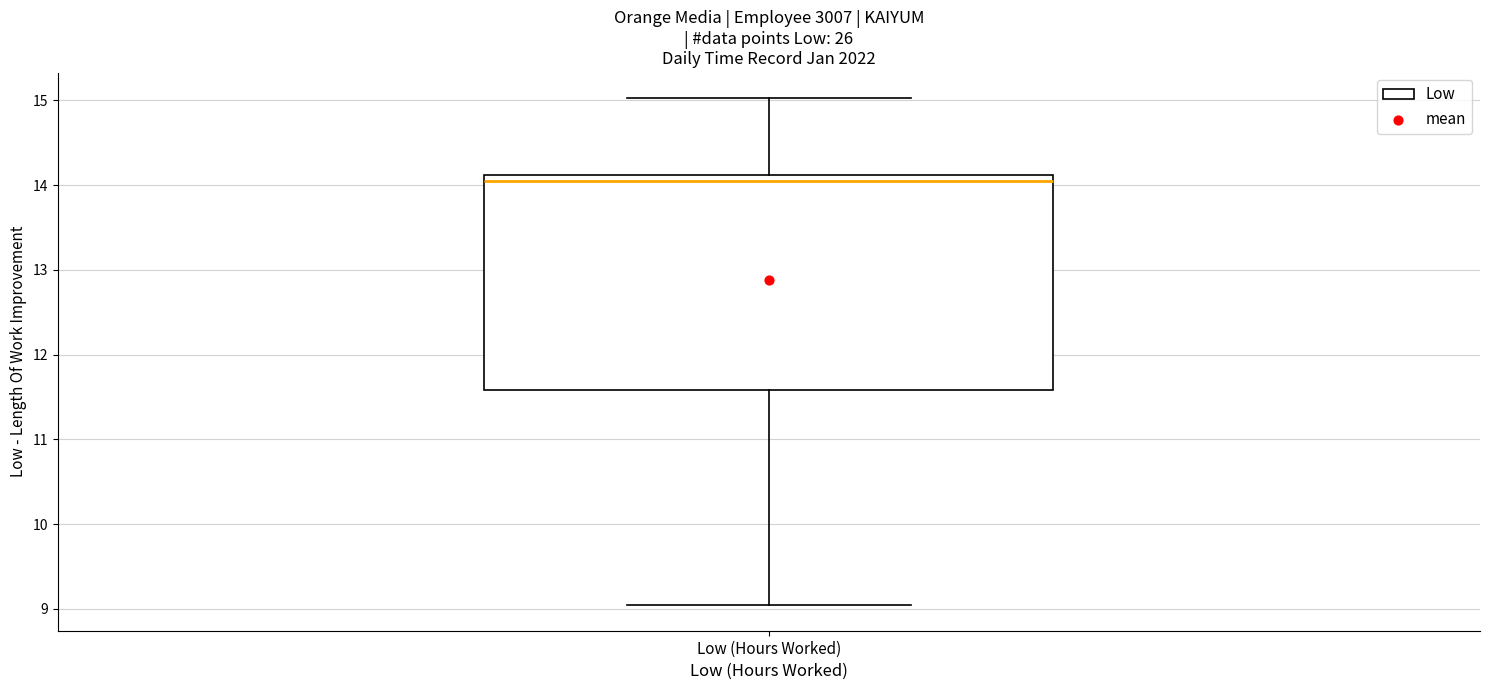

Read this box plot against the y-axis: the position of the median line, the range covered by the box, and the ends of both whiskers. The values are not printed on the chart, so give them approximately, as read against the axis.

median 14.1 (just below the box's upper edge), box 11.6 to 14.1, whiskers 9.0 to 15.0